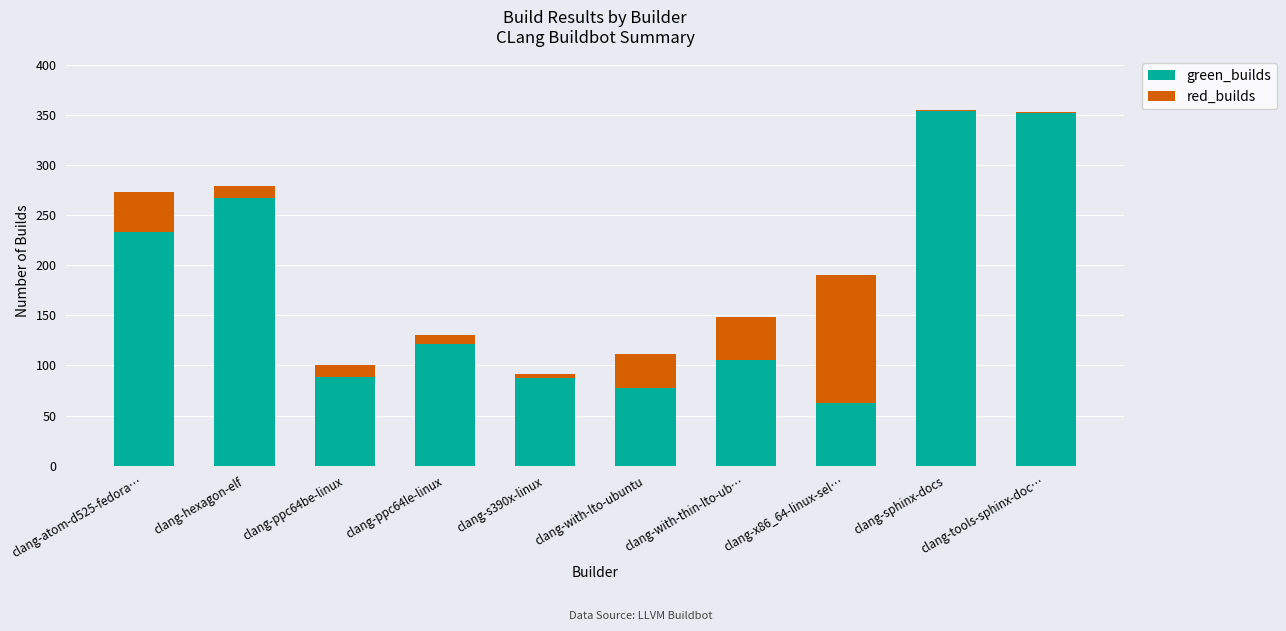

How many categories are shown in the chart?

10